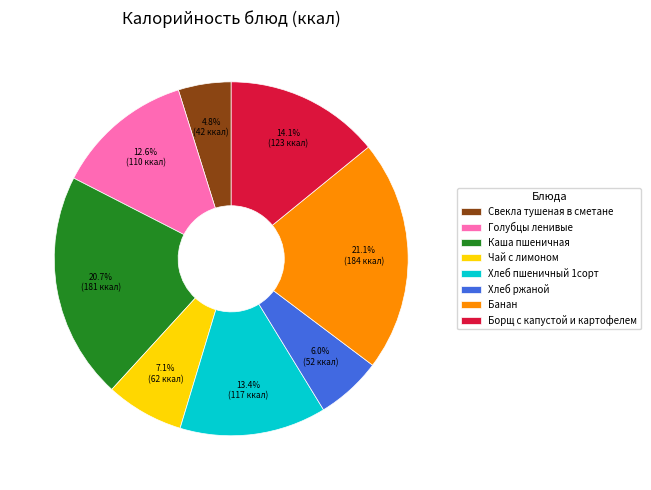

How much of the chart is everything except Голубцы ленивые?

87.4%